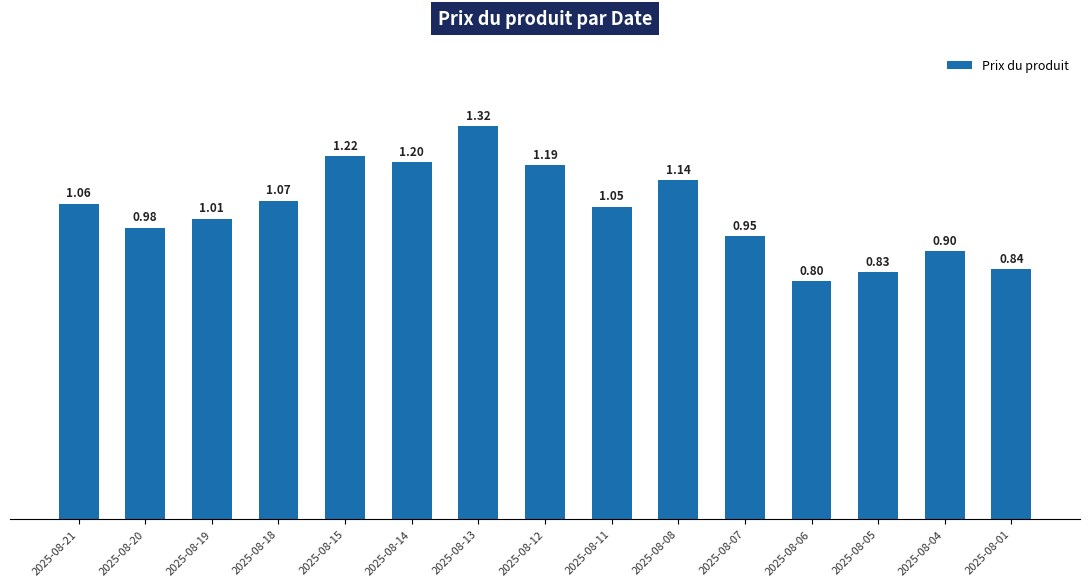

Does the chart contain any negative values?

No